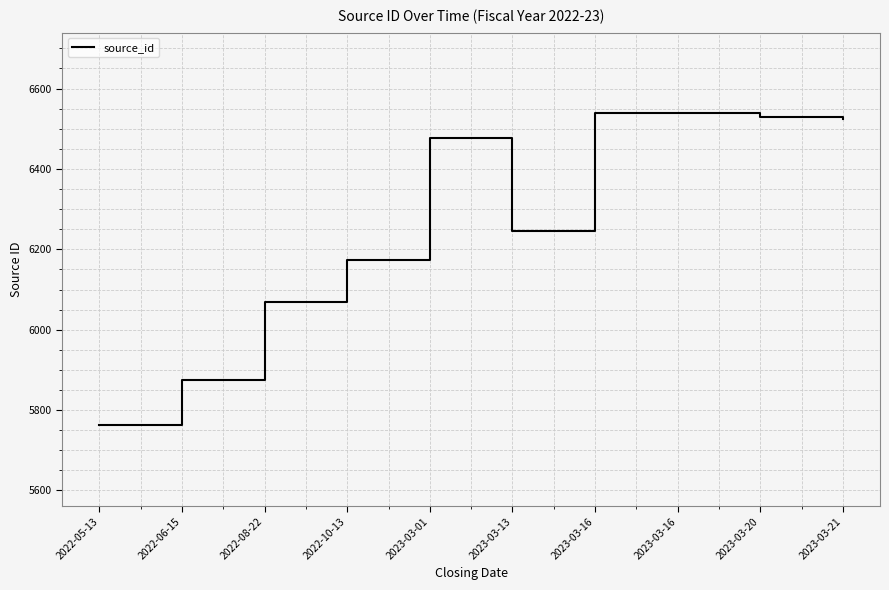

Is it true that the value at 2023-03-13 is 6246?

True